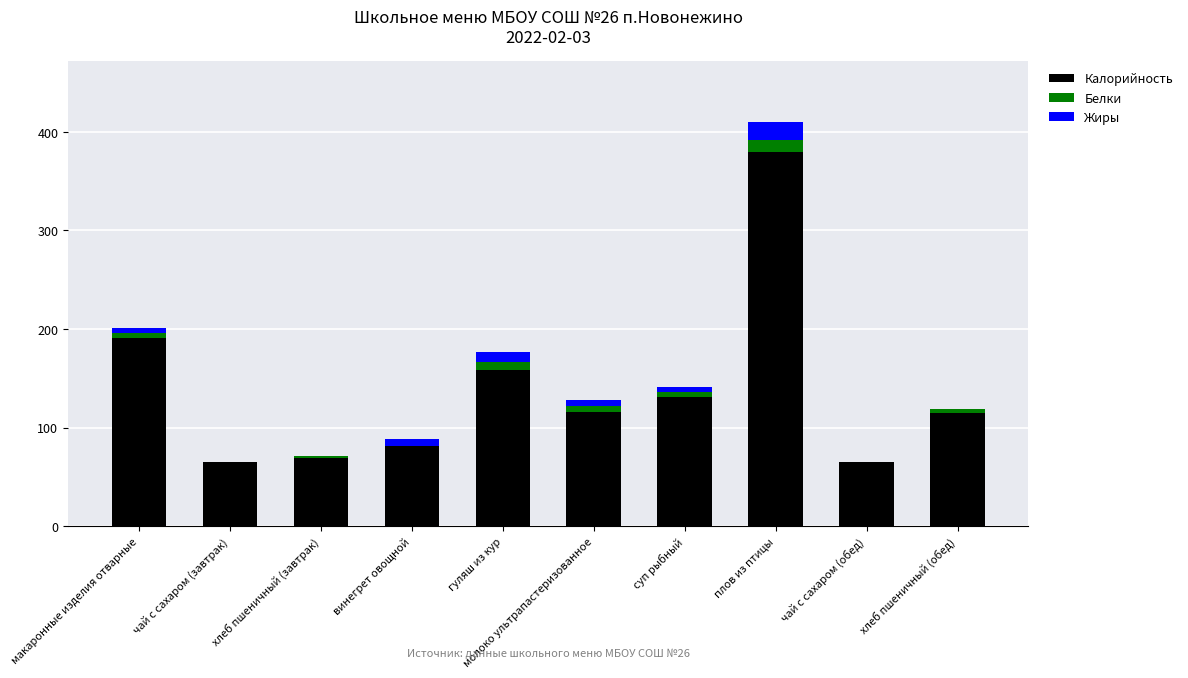

Which category has the highest value in the Калорийность series?

плов из птицы